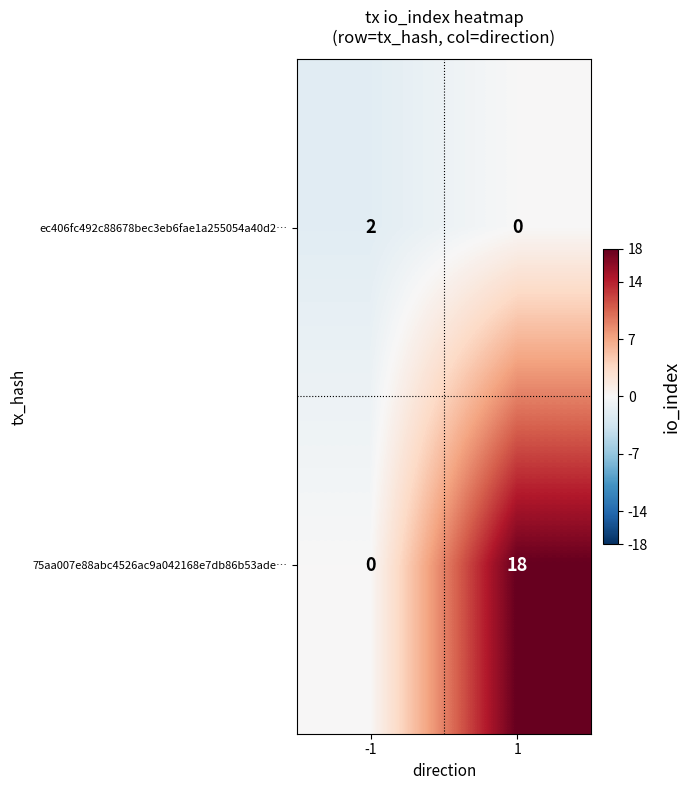

What is the sum of all 75aa007e88abc4526ac9a042168e7db86b53ade… values?

18